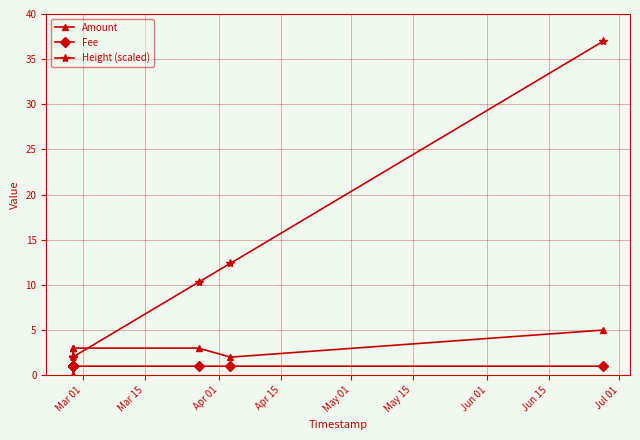

True or false: Height (scaled) and Fee cross at least once.

False